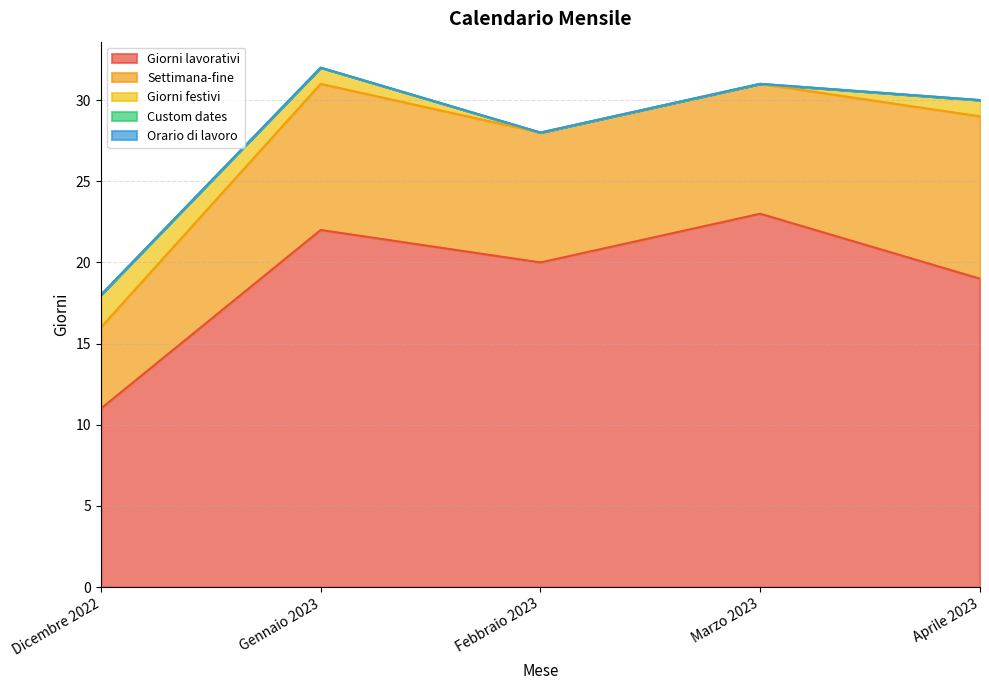

What value does the Settimana-fine series have at Febbraio 2023?

8